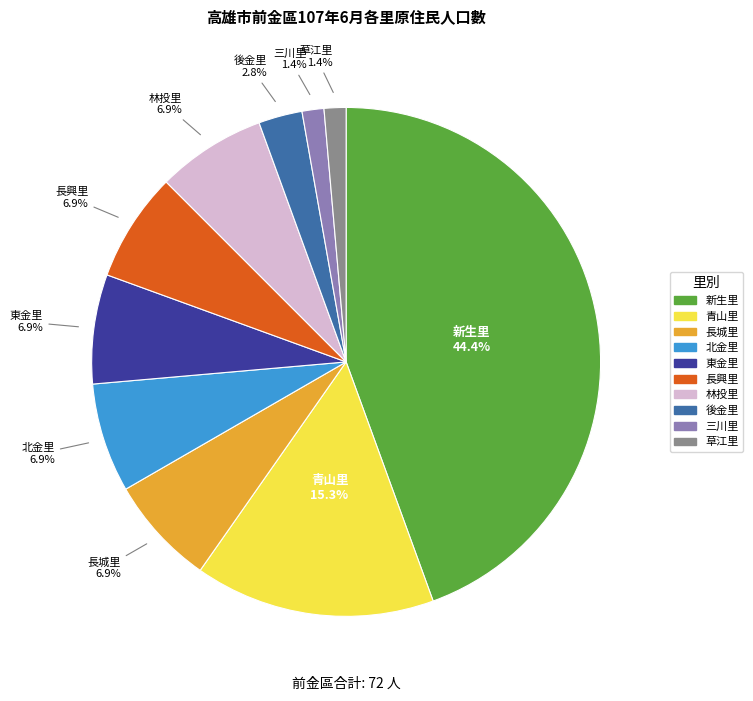

The 東金里 slice represents 7% of the pie. True or false?

True